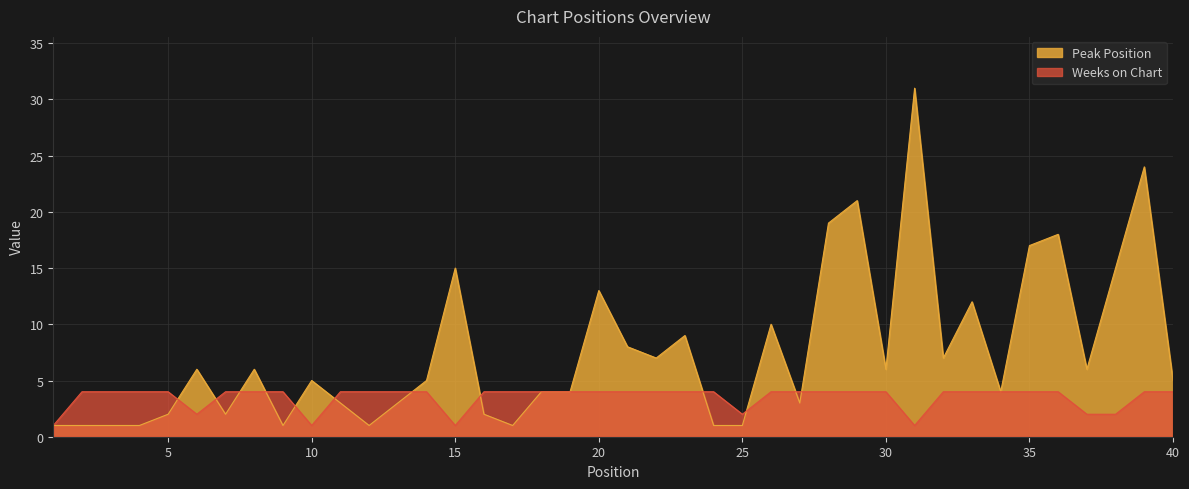

What is the sum of the Weeks on Chart values at 14 and 34?

8